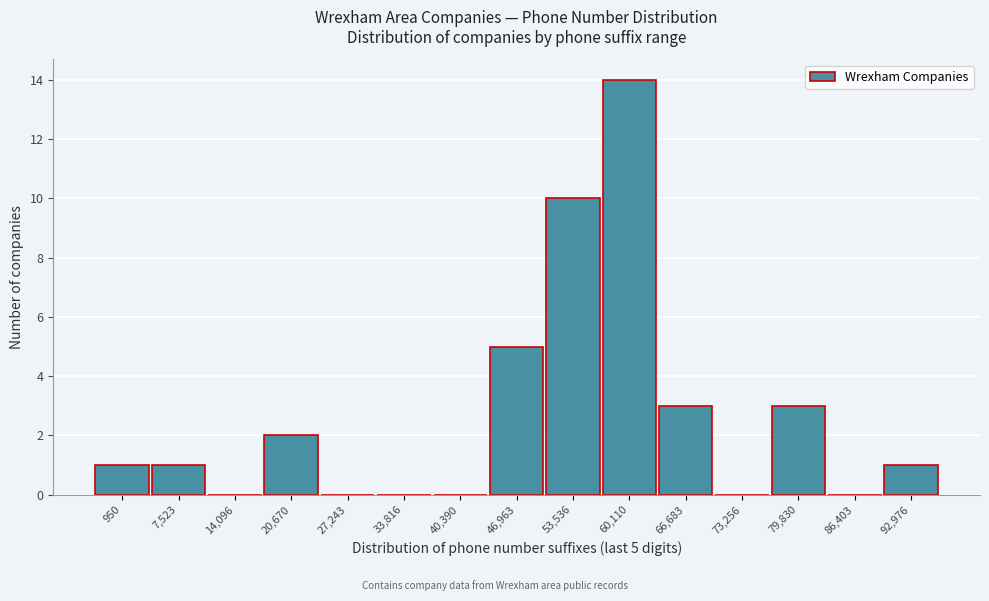

Reading left to right, list all the values displayed in this chart.

950=1	7,523=1	14,096=0	20,670=2	27,243=0	33,816=0	40,390=0	46,963=5	53,536=10	60,110=14	66,683=3	73,256=0	79,830=3	86,403=0	92,976=1